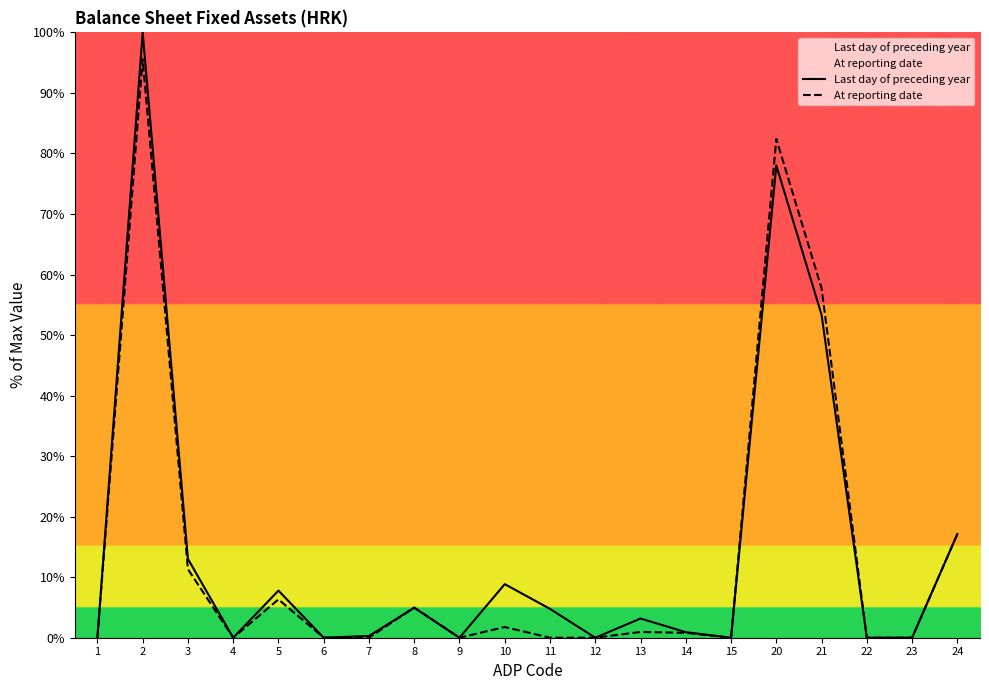

True or false: Last day of preceding year and At reporting date cross at least once.

True